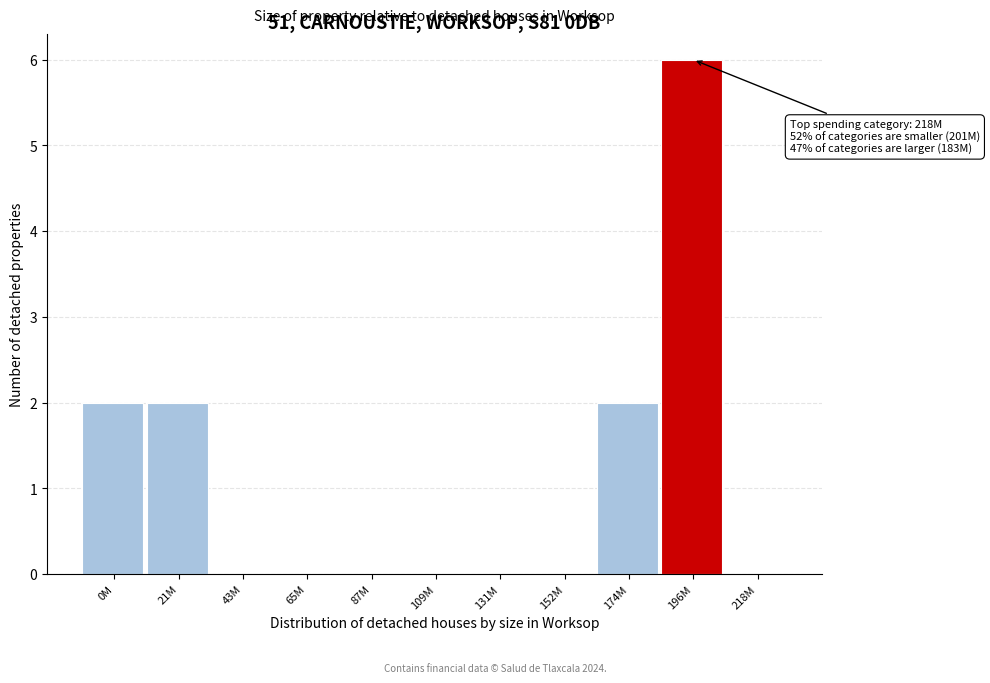

Reading left to right, what are all the values shown in this chart?

0M=2	21M=2	43M=0	65M=0	87M=0	109M=0	131M=0	152M=0	174M=2	196M=6	218M=0